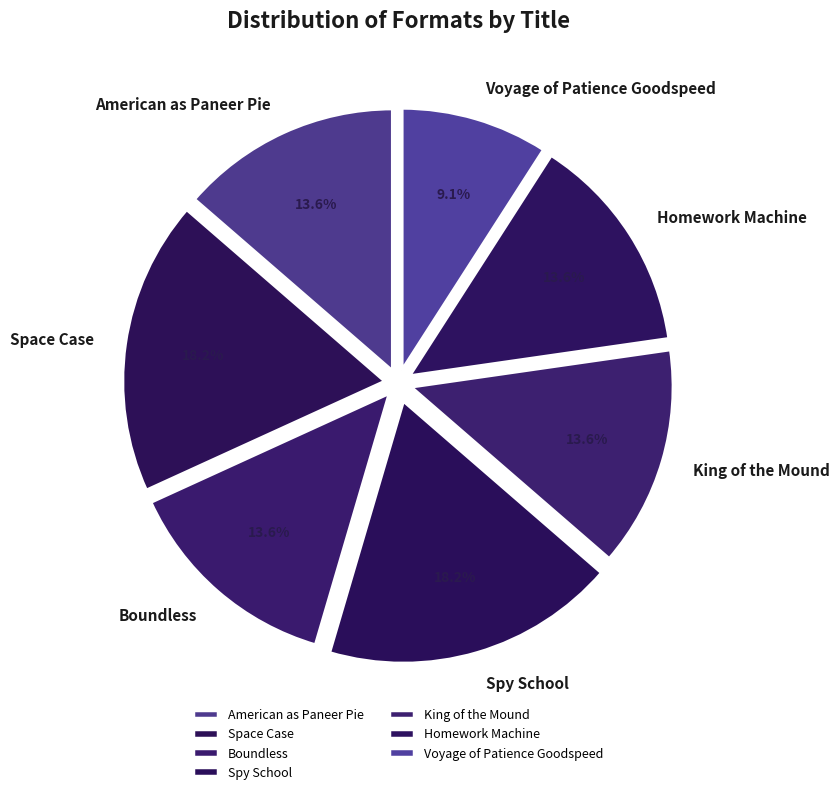

What is the ratio of the value at Boundless to the value at King of the Mound?

1.0